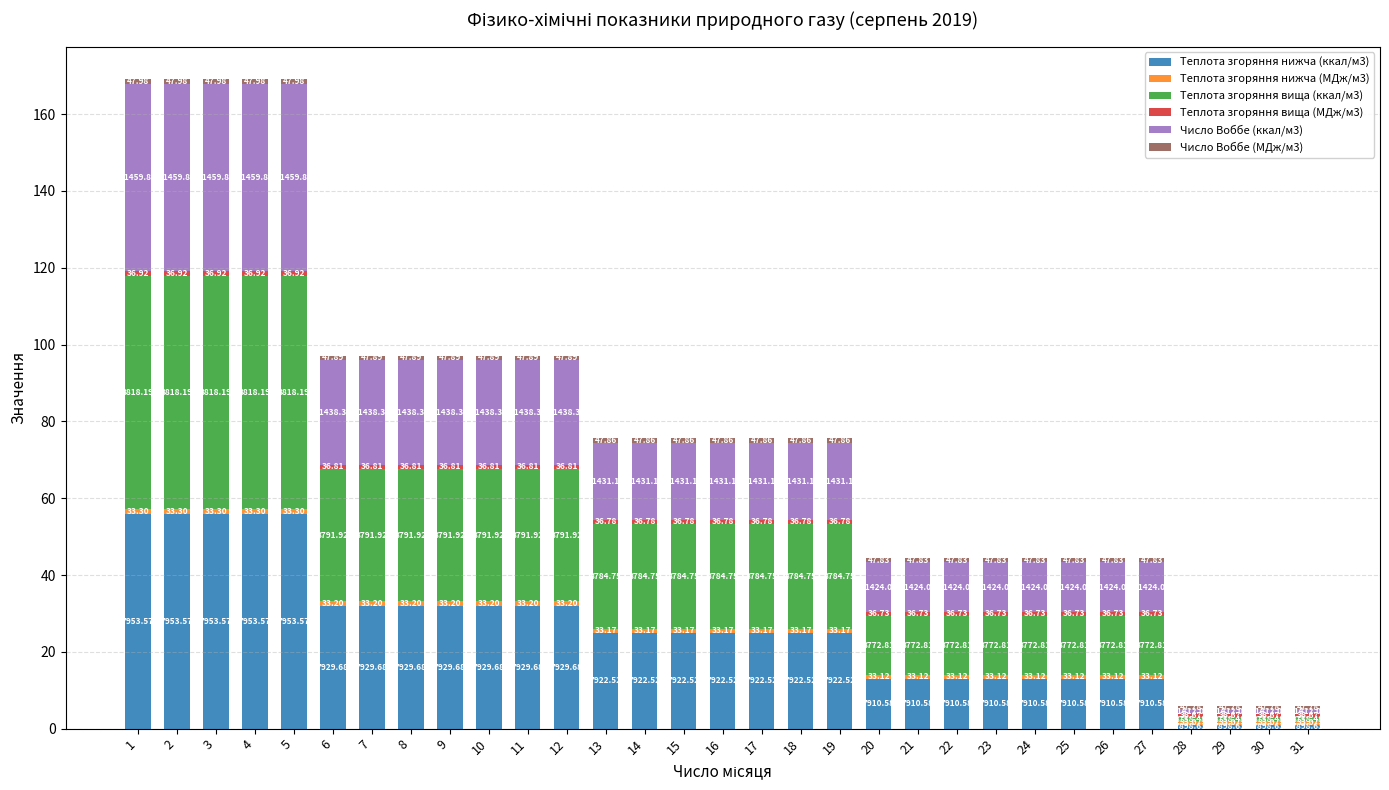

What is the minimum value for Теплота згоряння нижча (ккал/м3)?

1.0